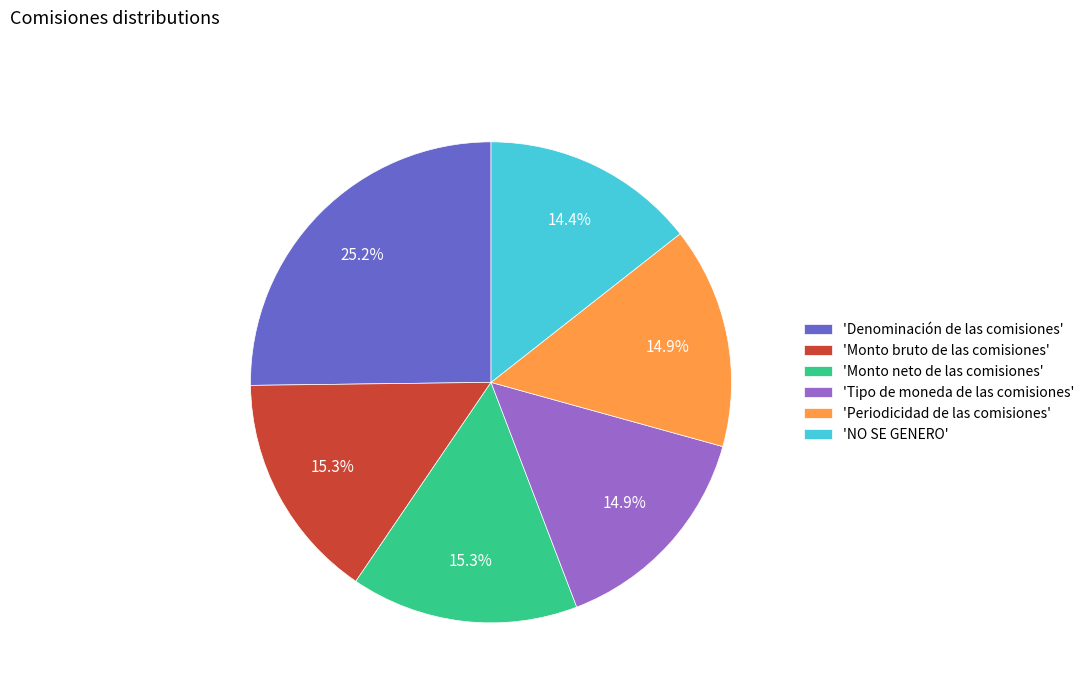

Does any single category account for the majority?

No